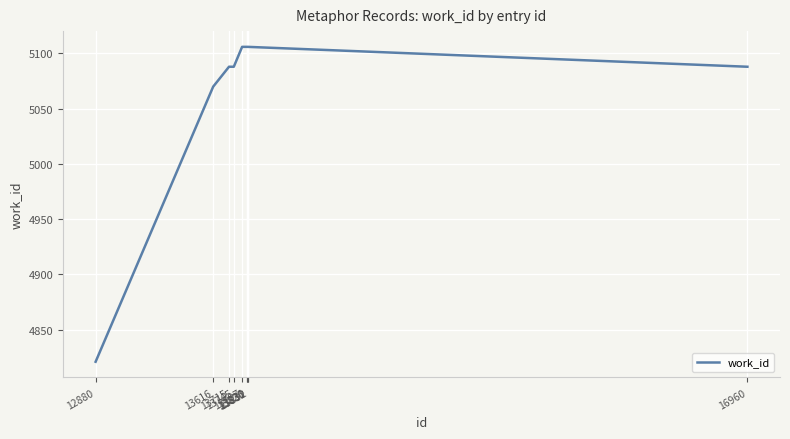

Where is the data nearest to the value 4963?

13616